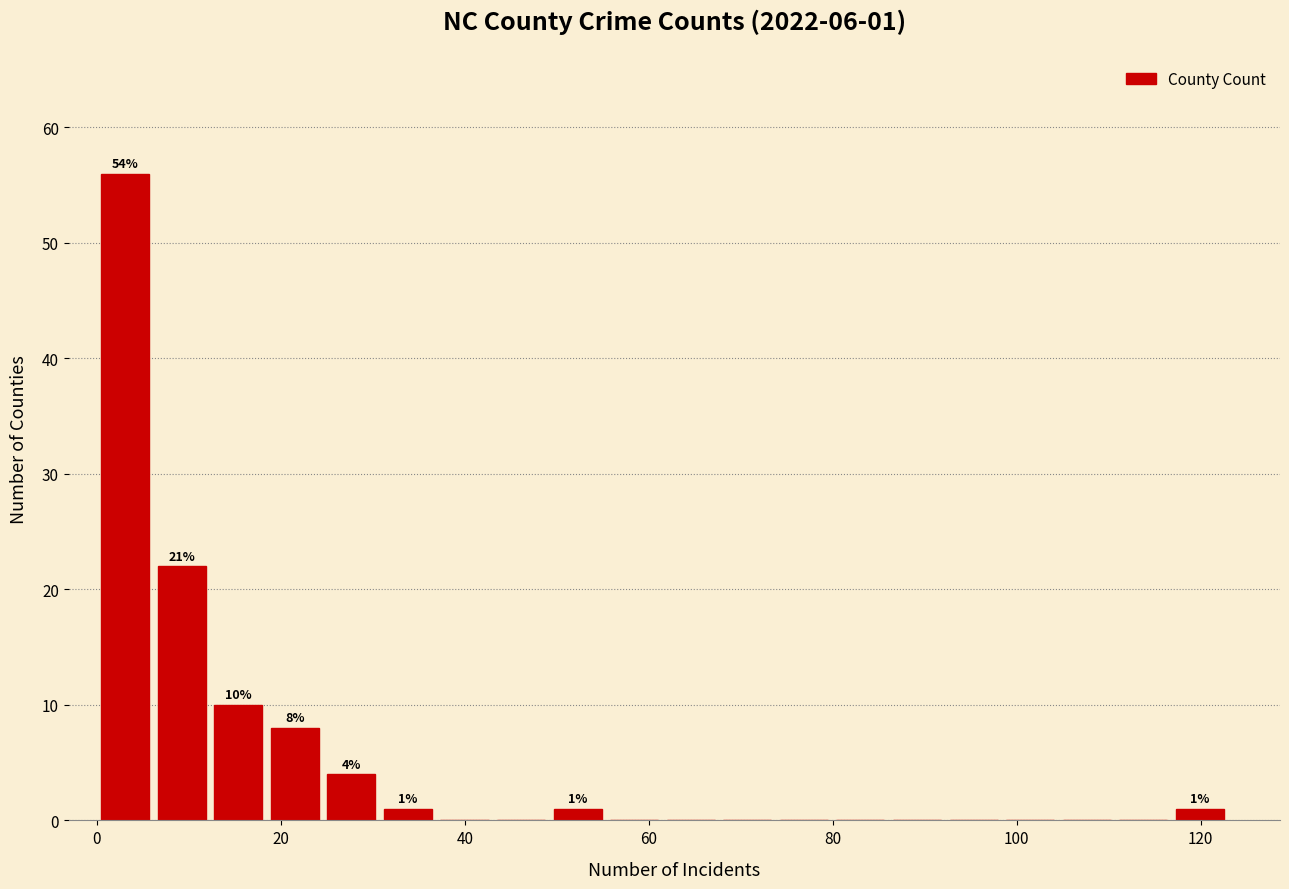

Around what value on the x-axis is the tallest bar? Give the approximate position of its centre, as read against the axis.

4